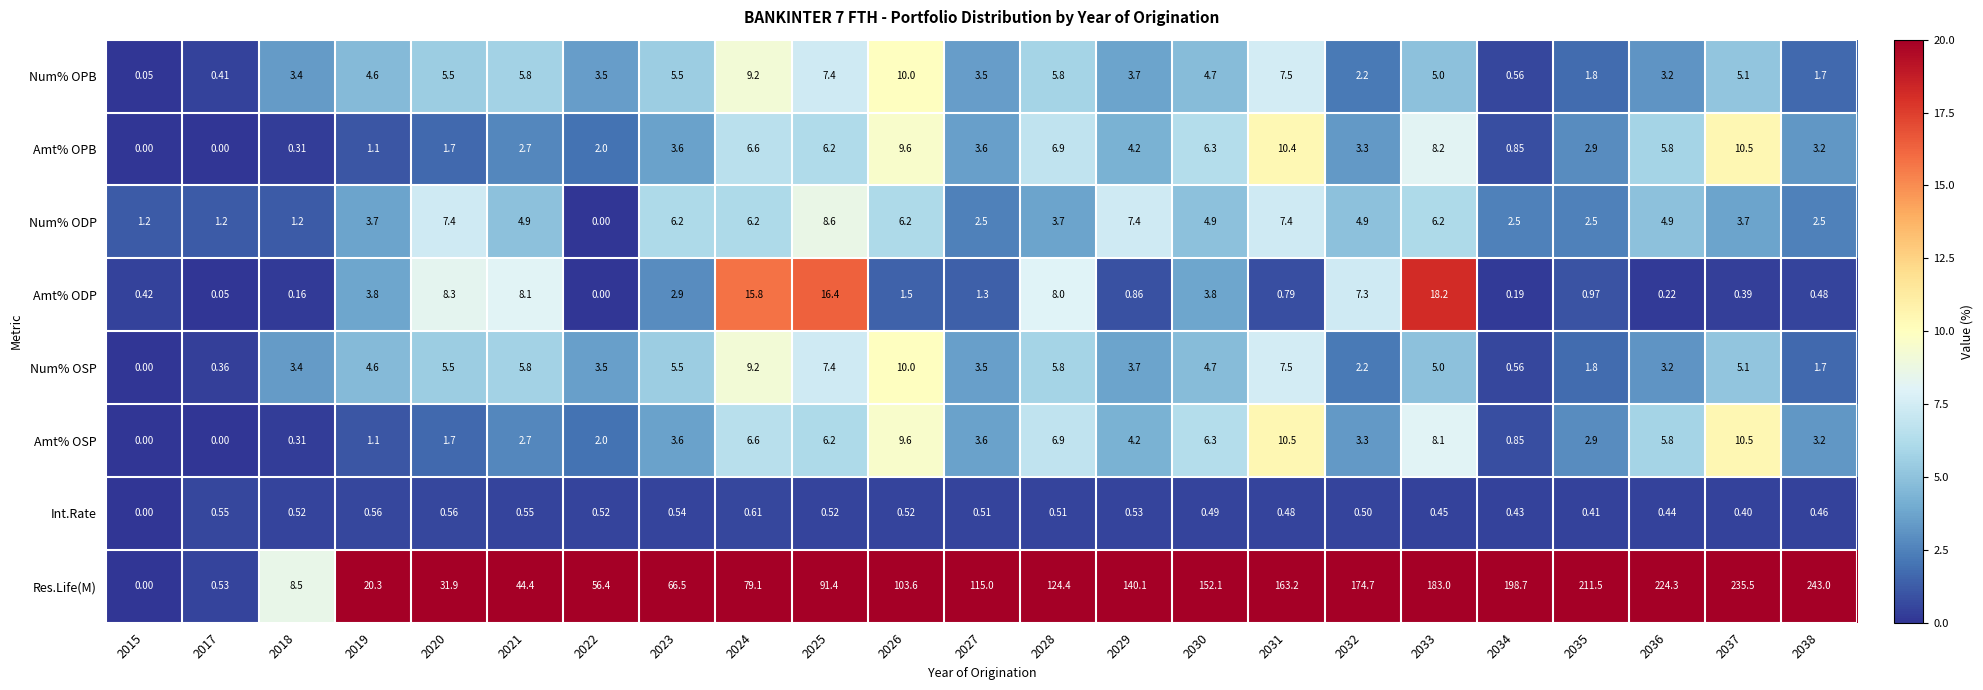

At which category is the sum across all series the highest?

2037